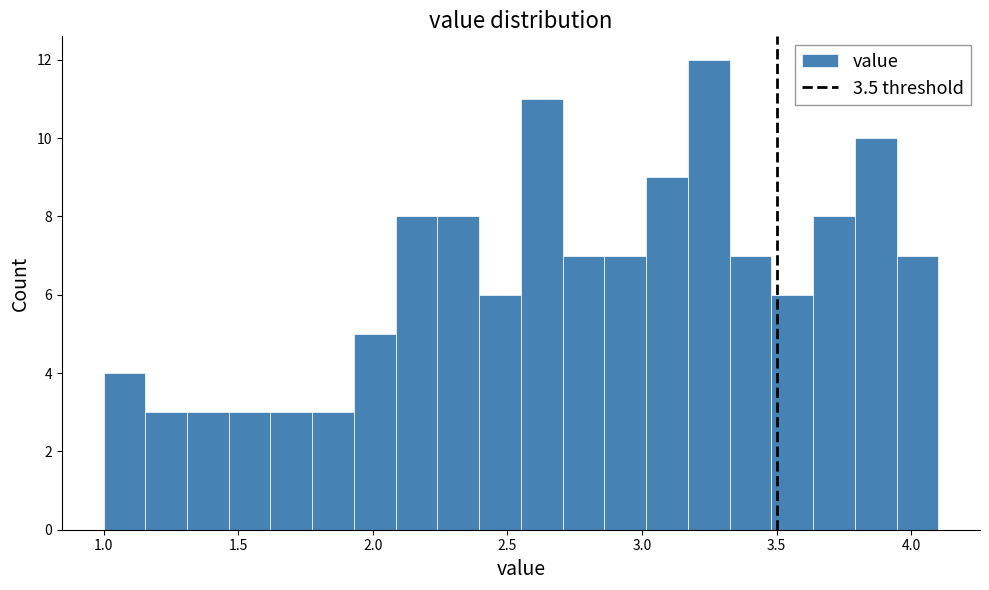

Around what value on the x-axis is the tallest bar? Give the approximate position of its centre, as read against the axis.

3.25